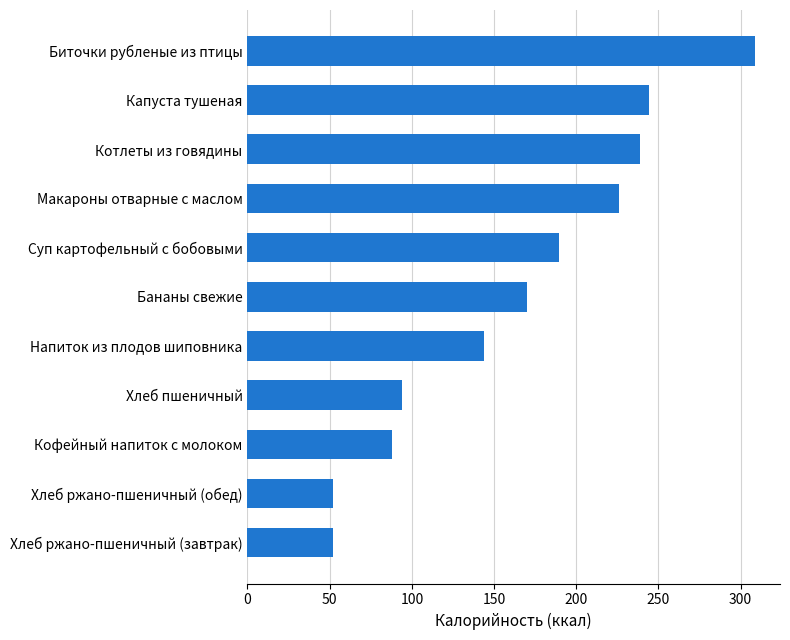

How many values are below 170?

5